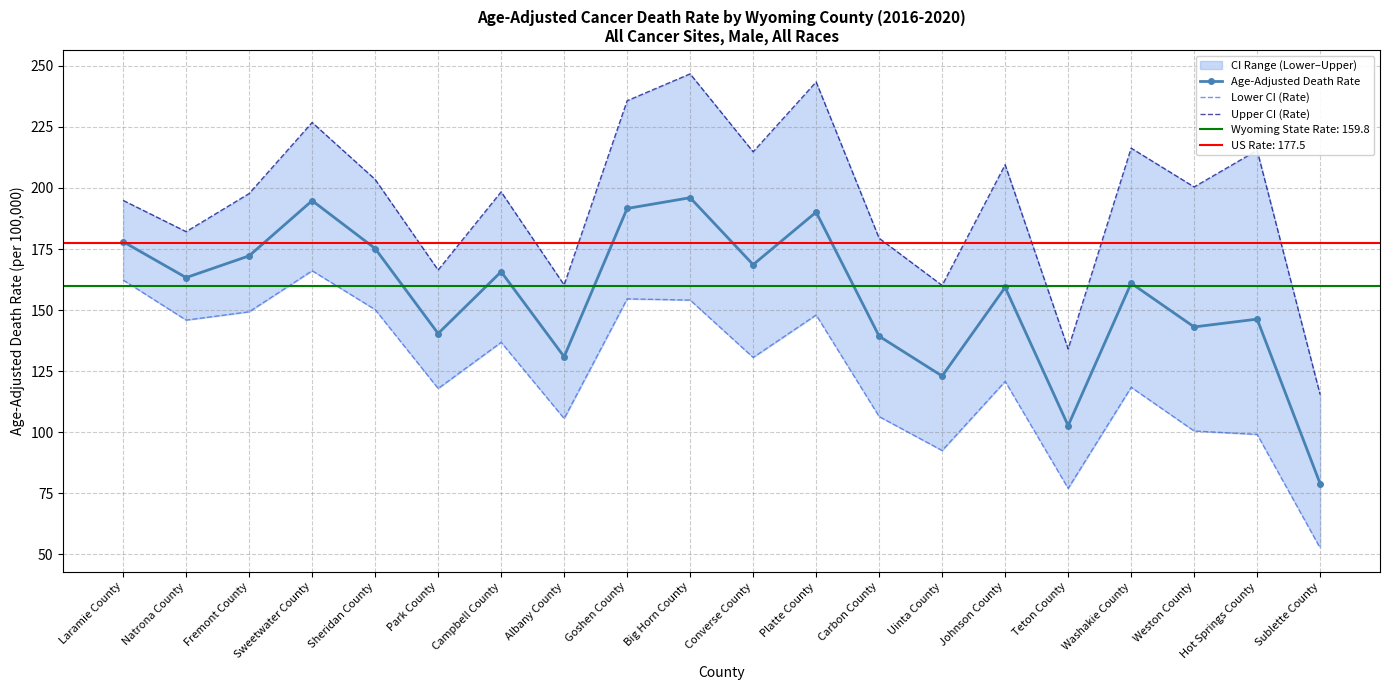

The value of Age-Adjusted Death Rate at Sweetwater County is 194.8. True or false?

True